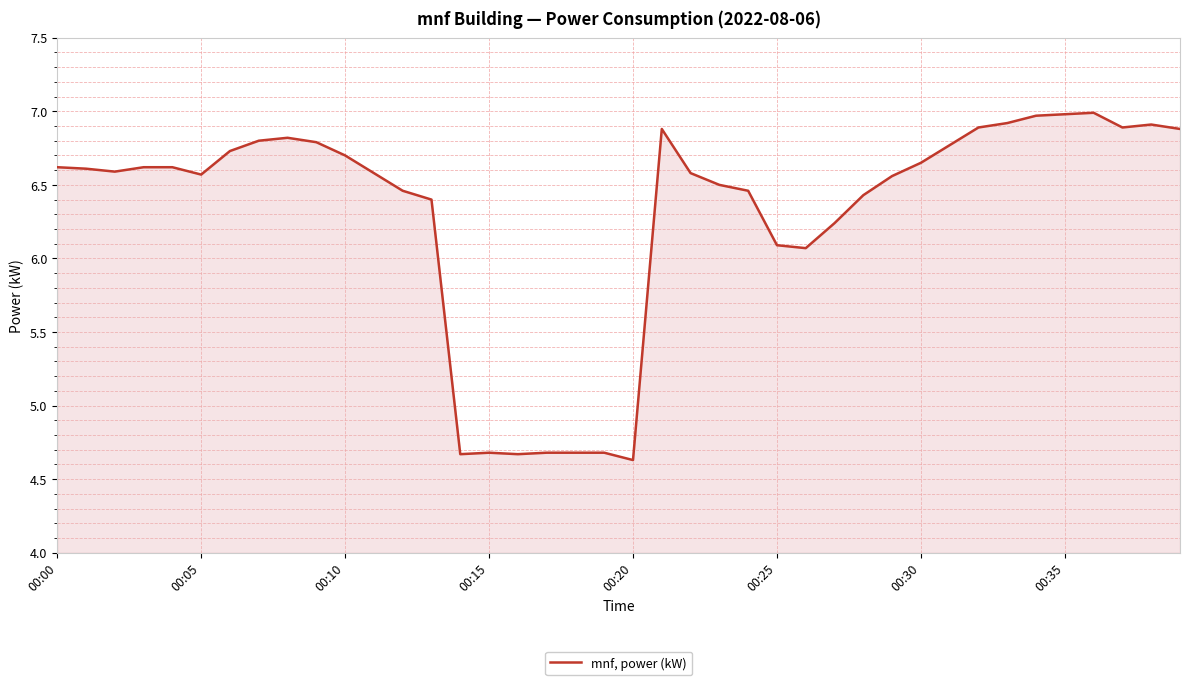

What is the difference between the maximum and minimum values?

2.4